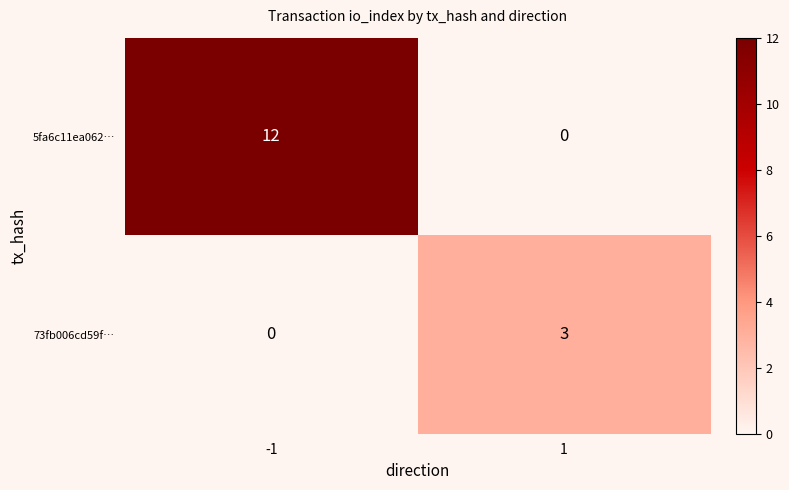

List the series in order of their overall mean, highest first.

5fa6c11ea062…, 73fb006cd59f…